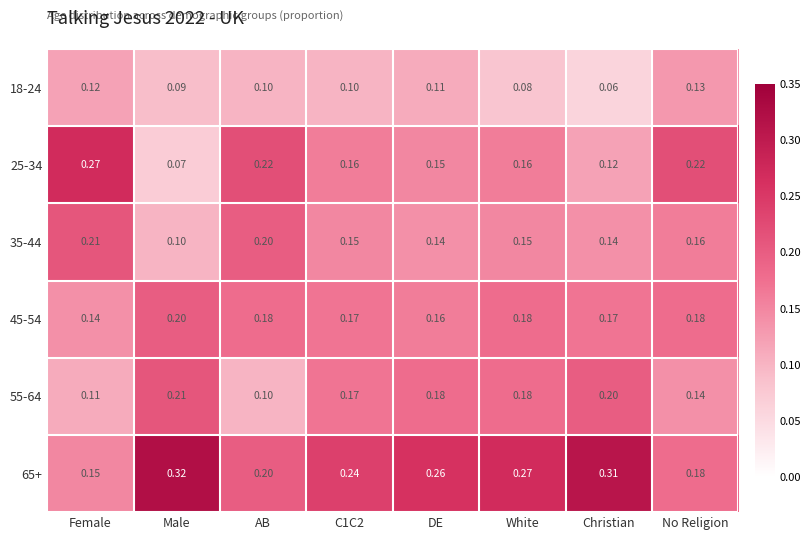

At which category is the sum across all series the highest?

White